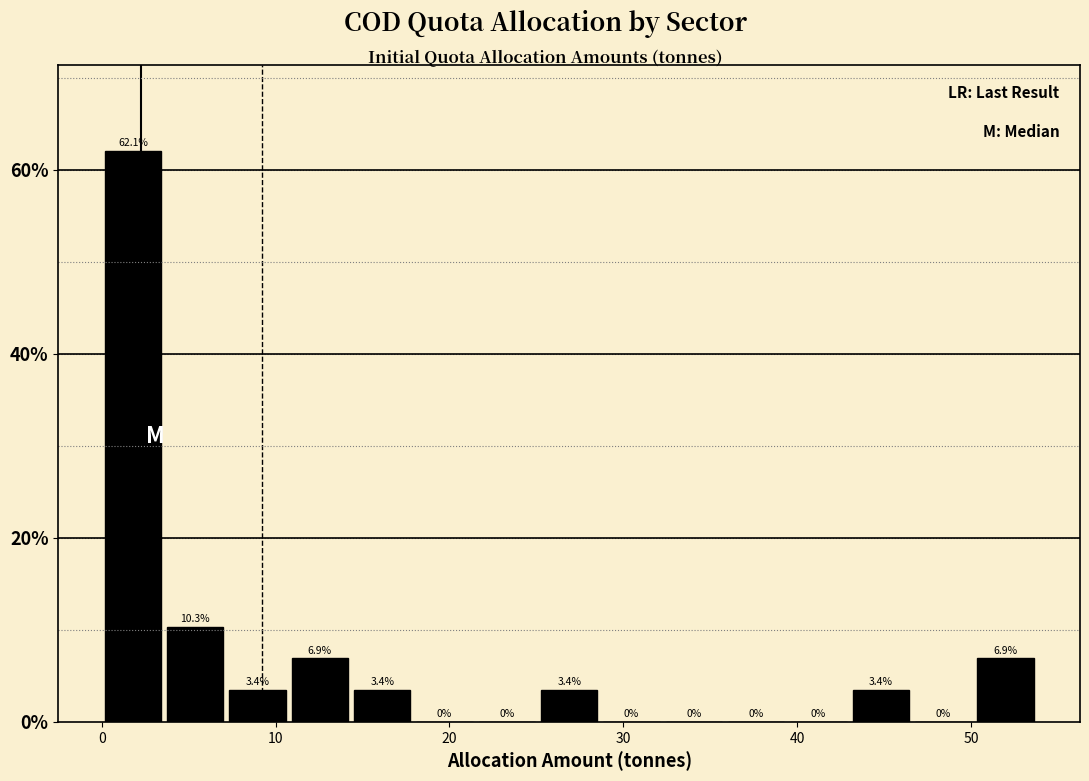

Read against the x-axis, roughly where is the centre of the tallest bar?

2